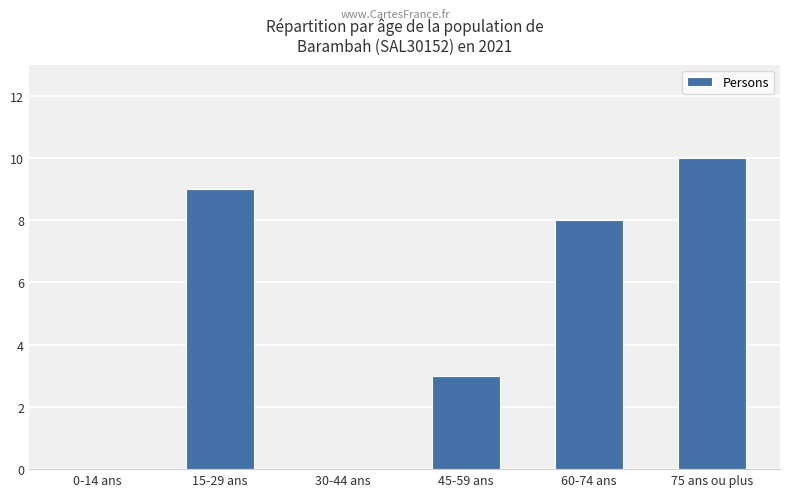

What is the ratio of the value at 15-29 ans to the value at 45-59 ans?

3.0